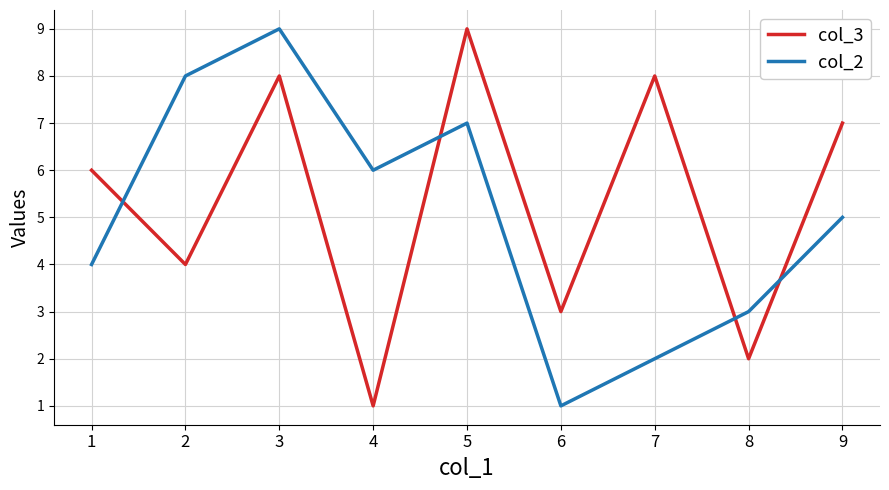

Rank the series at 5 from highest to lowest value.

col_3, col_2